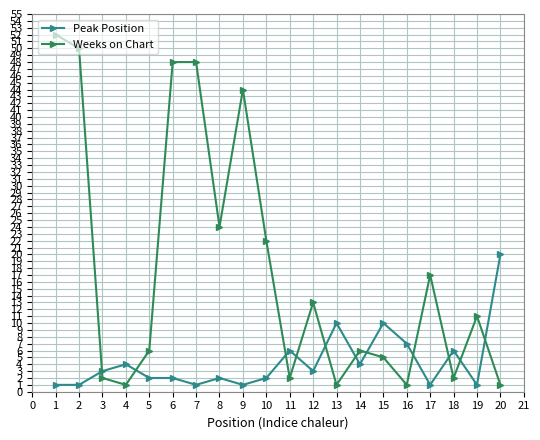

Where do Peak Position and Weeks on Chart first cross each other?

2 and 3